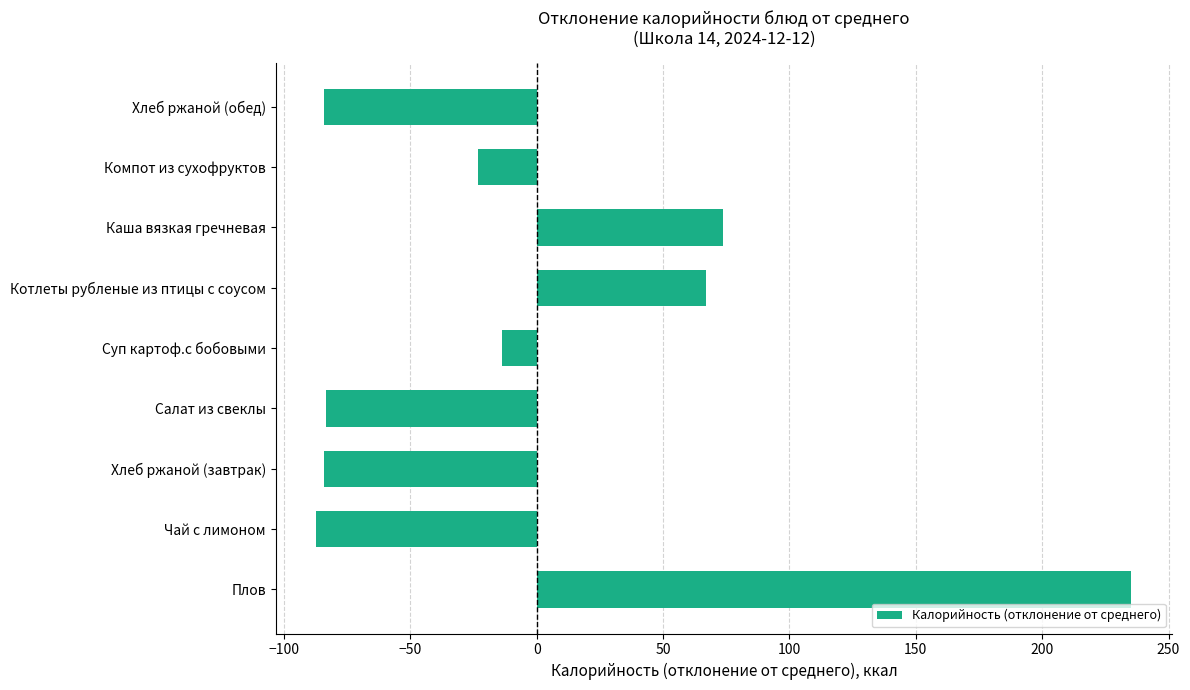

The value at Суп картоф.с бобовыми is -13.6. True or false?

True